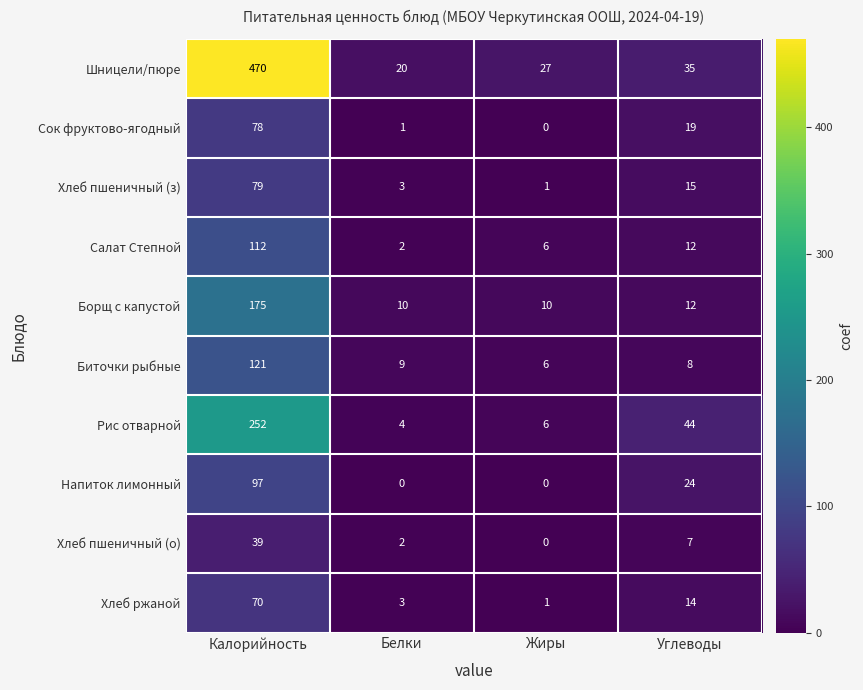

Which label corresponds to the largest value in the chart?

Калорийность